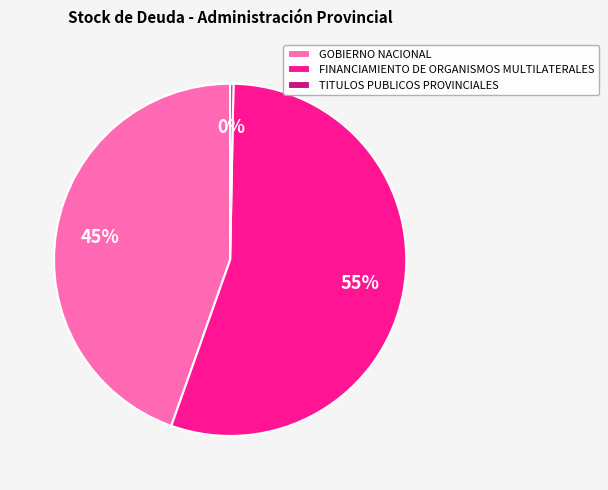

Is there a majority slice in this chart?

Yes